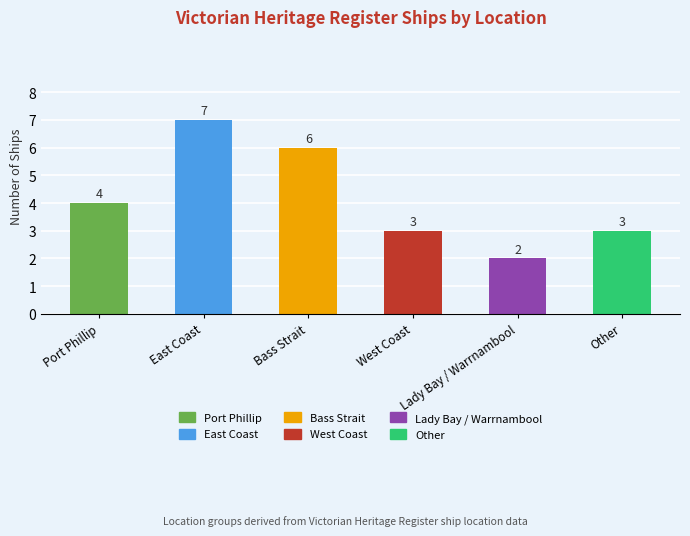

Read the value at Lady Bay / Warrnambool.

2